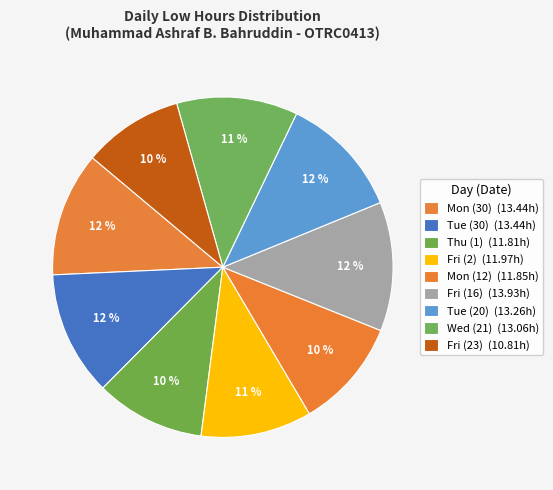

To the nearest percent, what is the difference between the largest and smallest slice percentages?

3%